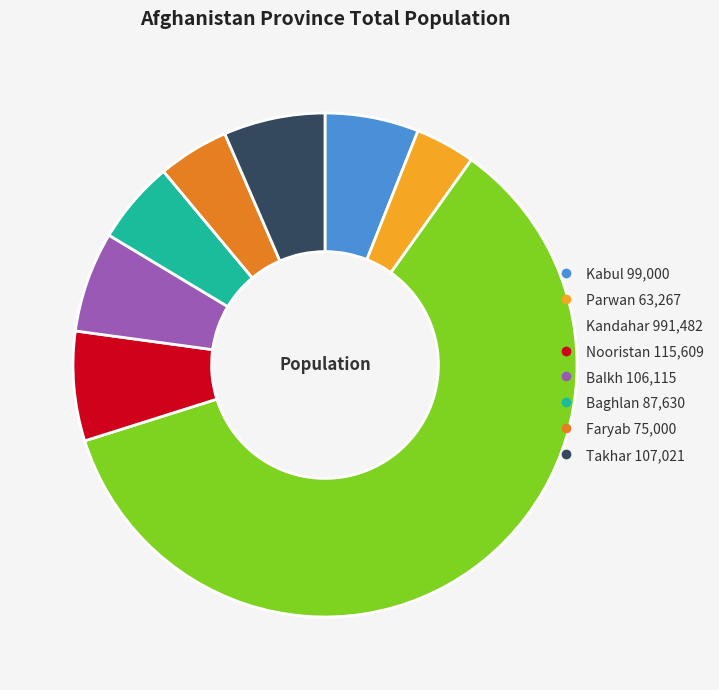

Combined, do Faryab and Takhar account for over 50%?

No